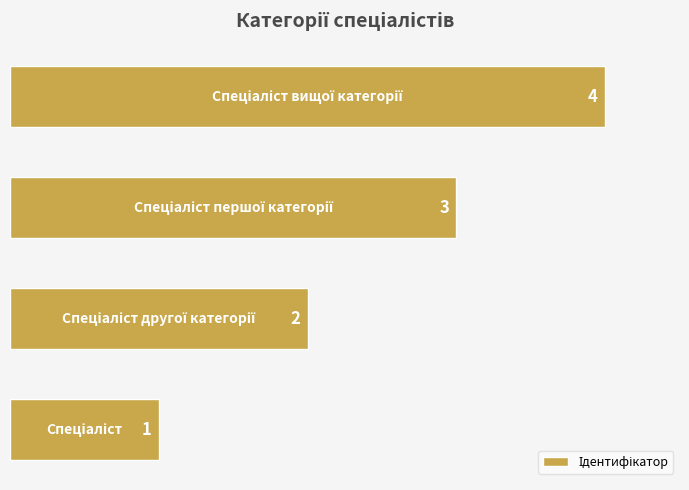

What is the greatest value displayed?

4